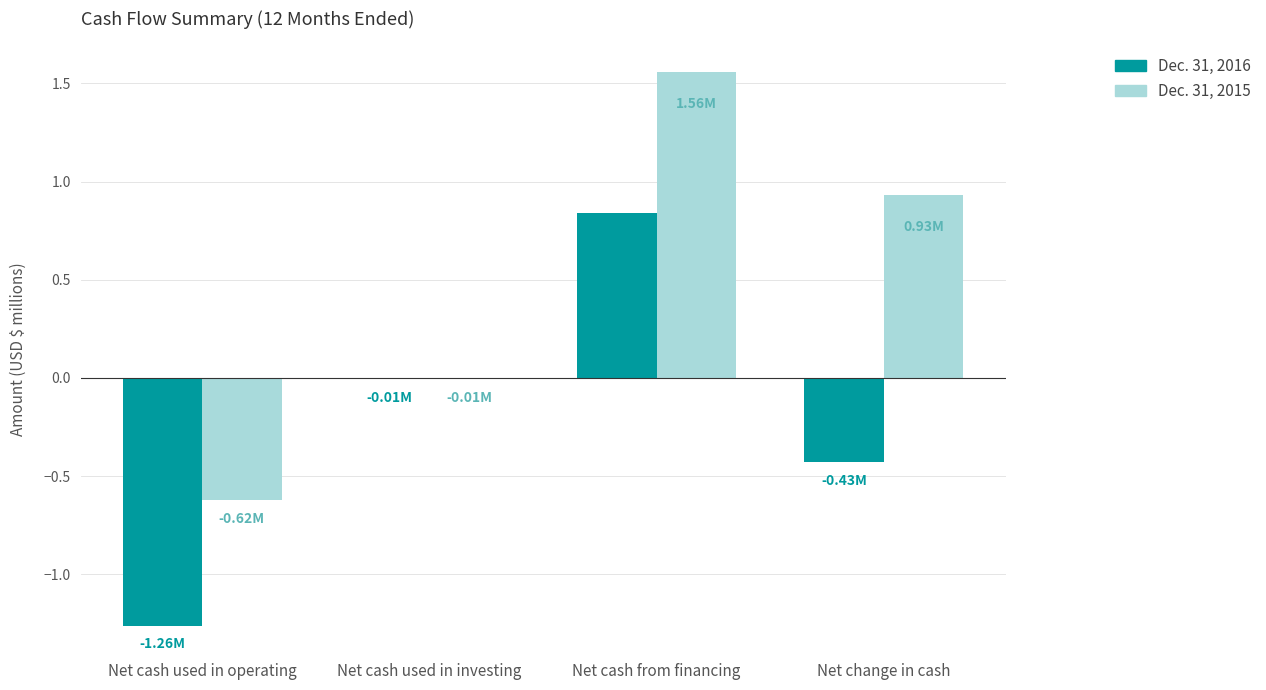

At which label does Dec. 31, 2015 reach its peak?

Net cash from financing